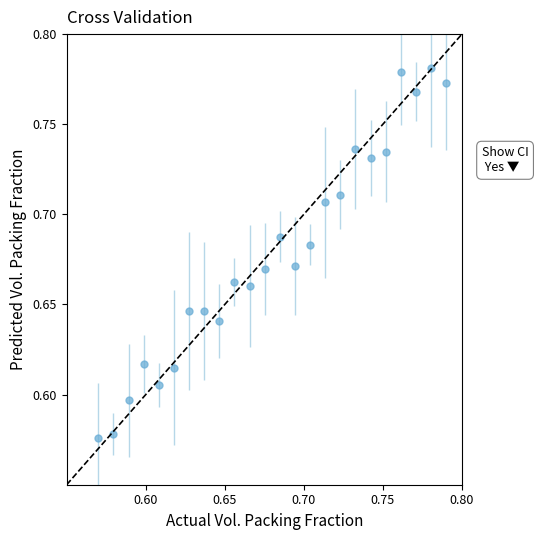

True or false: there are more than 1 points higher than both neighbors.

True